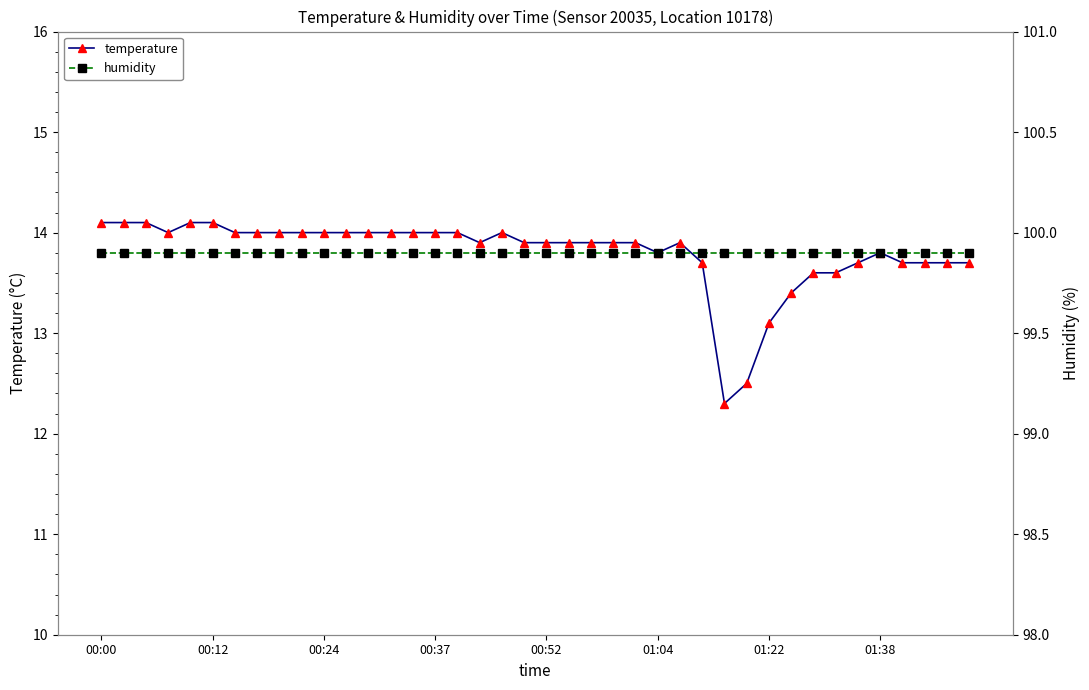

The temperature series shows 13.8 at 01:38. True or false?

True